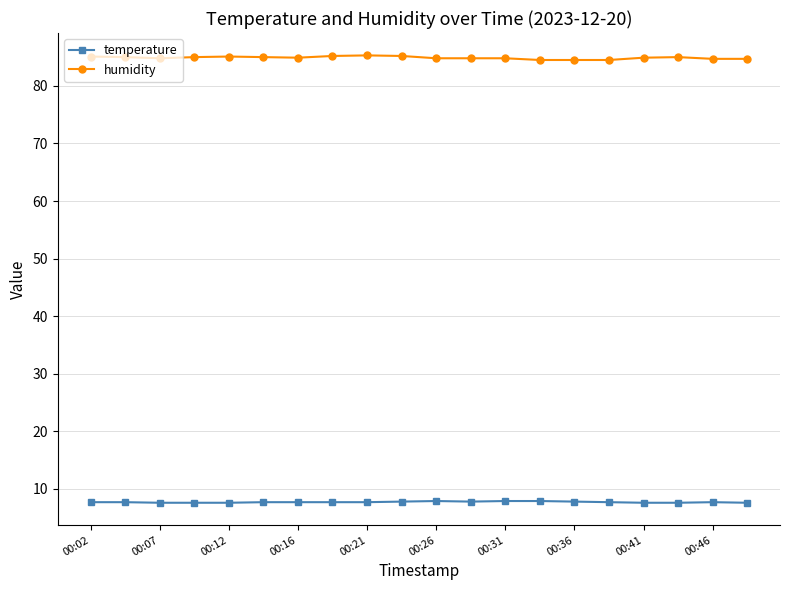

List the series in order of their peak value, highest first.

humidity, temperature